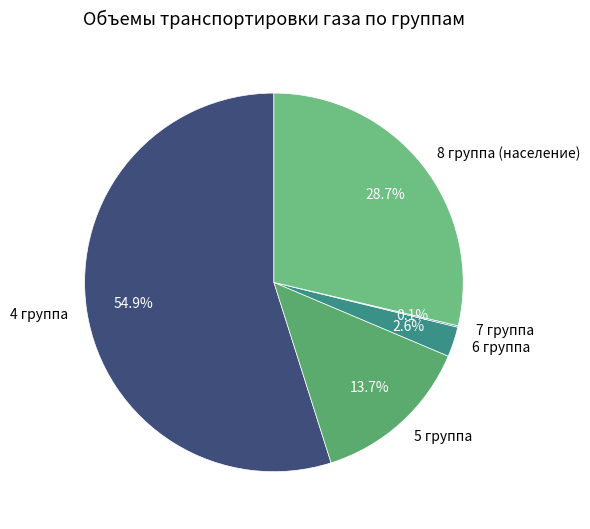

Does 6 группа account for over 50% of the chart?

No